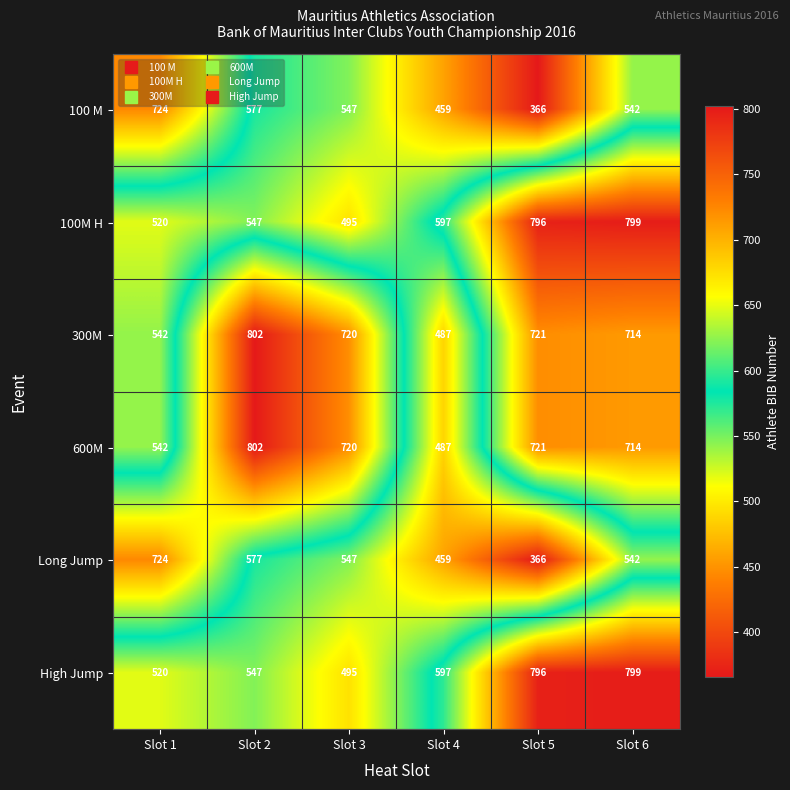

Rank the categories by 100M H value from highest to lowest.

Slot 6, Slot 5, Slot 4, Slot 2, Slot 1, Slot 3